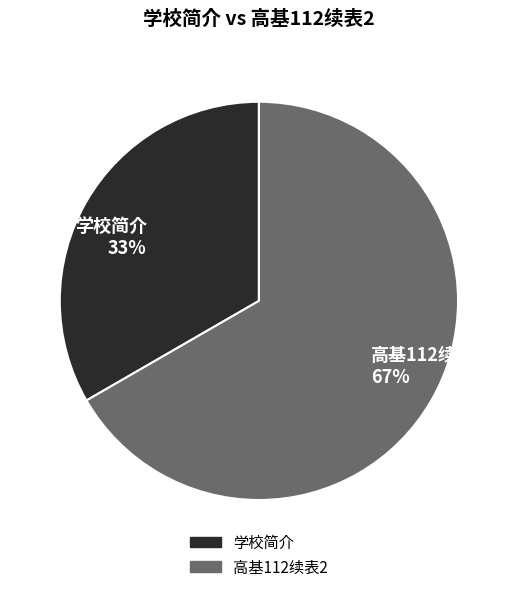

Does 高基112续表2 account for over 50% of the chart?

Yes